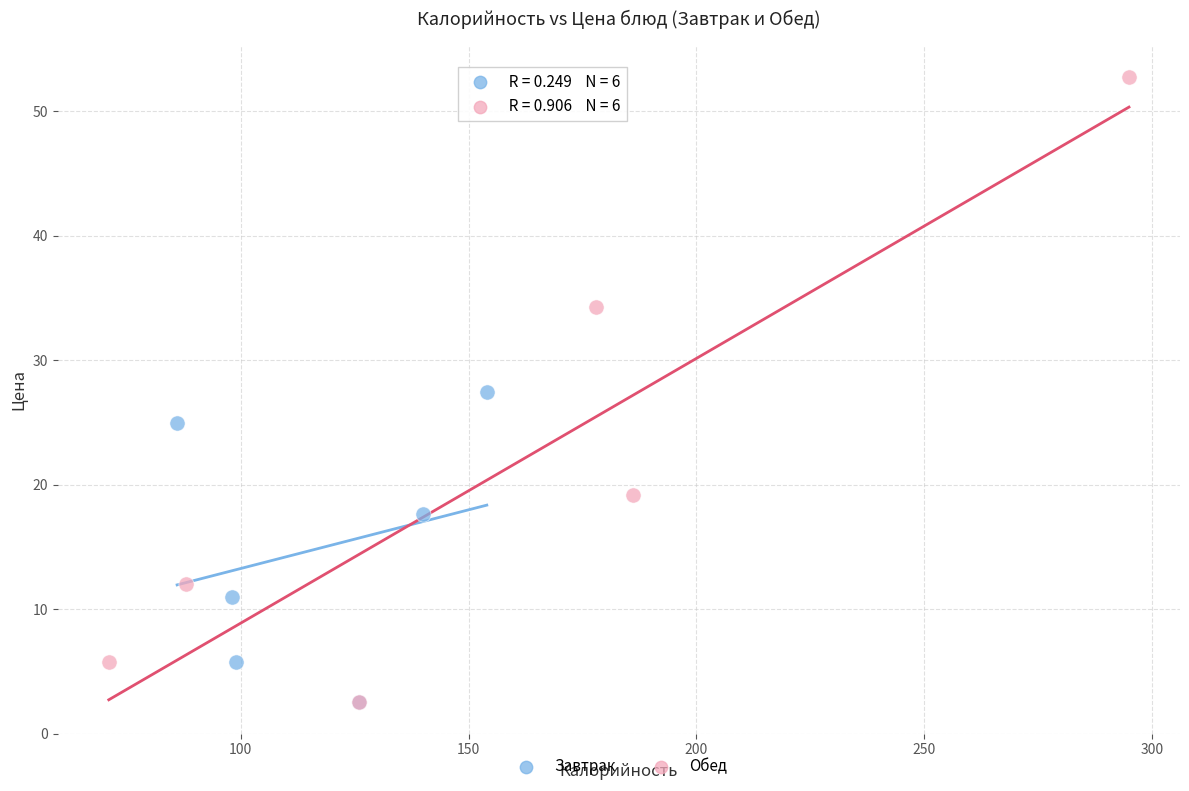

Which series reaches the maximum Y coordinate?

Обед